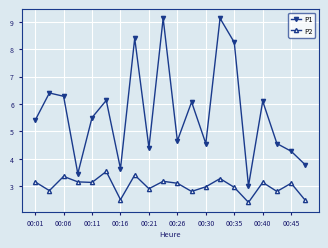

True or false: P1 has more than 2 interior local peaks.

True